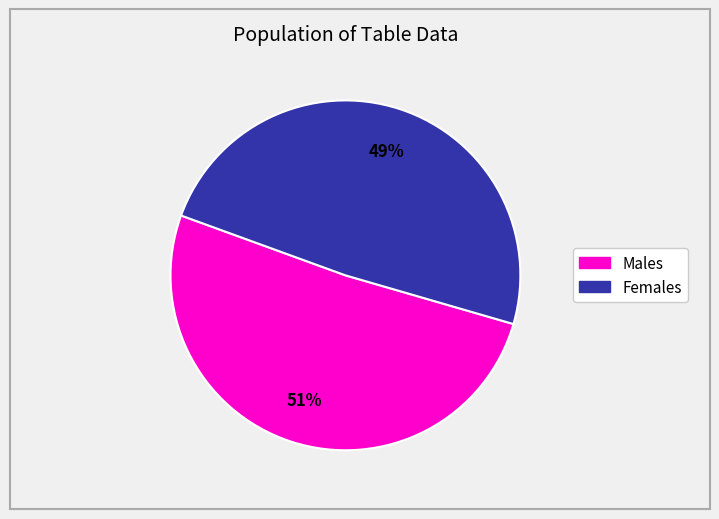

How many slices are in this pie chart?

2